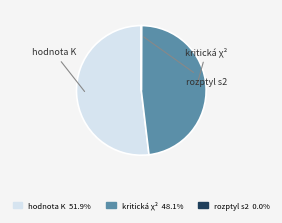

What is the largest slice in the pie chart?

hodnota testového kritéria K